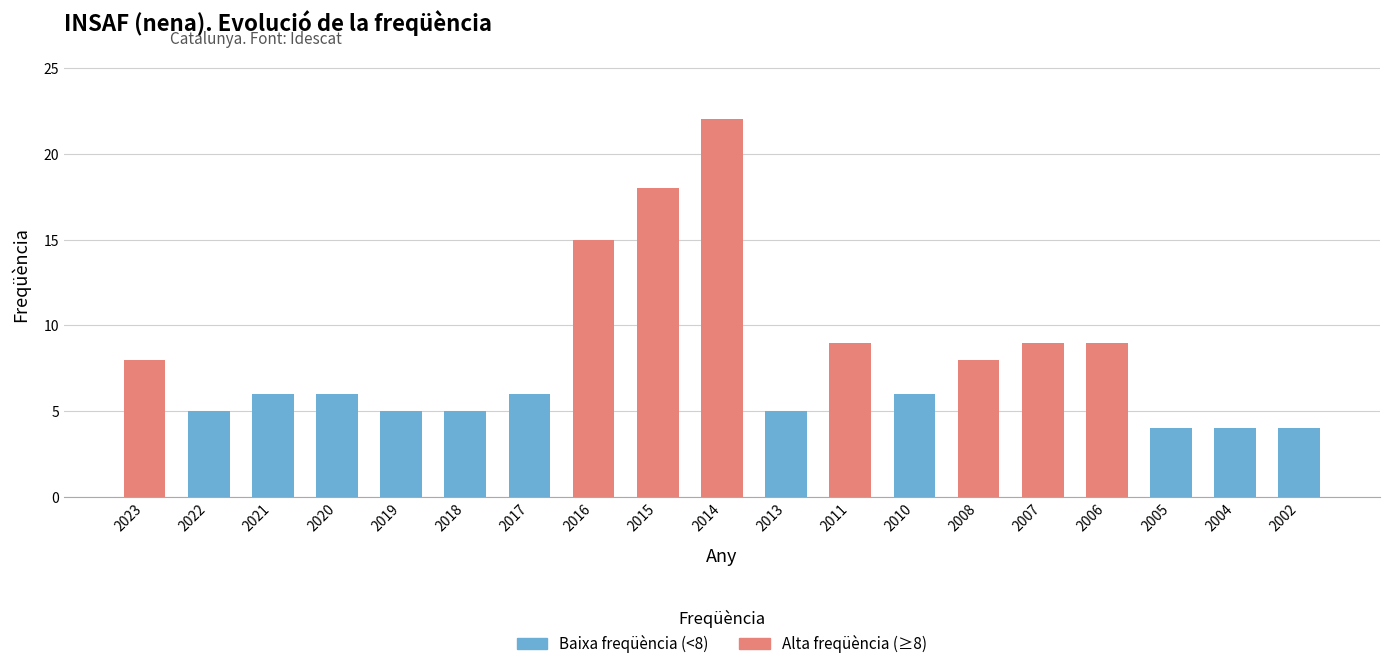

Where does the data first go above 6?

2023